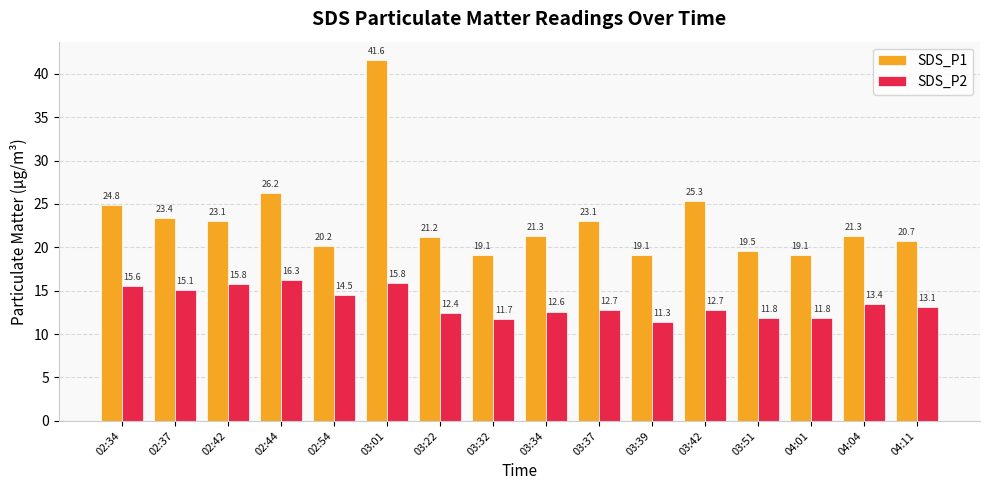

What is the spread (max minus min) of values at 02:34?

9.3